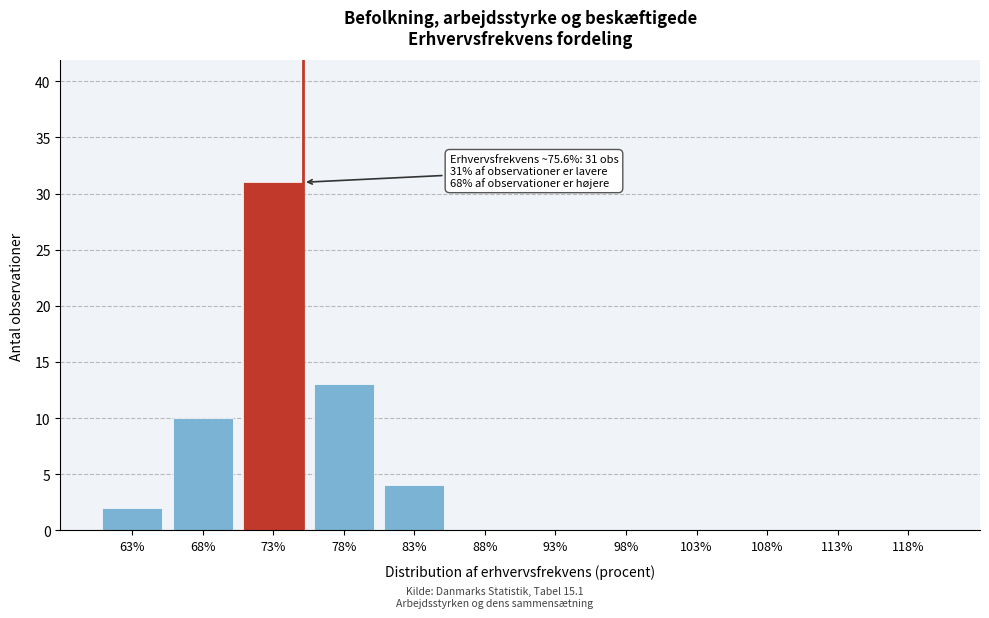

Reading right to left, transcribe all the data shown in this chart.

118%=0	113%=0	108%=0	103%=0	98%=0	93%=0	88%=0	83%=4	78%=13	73%=31	68%=10	63%=2